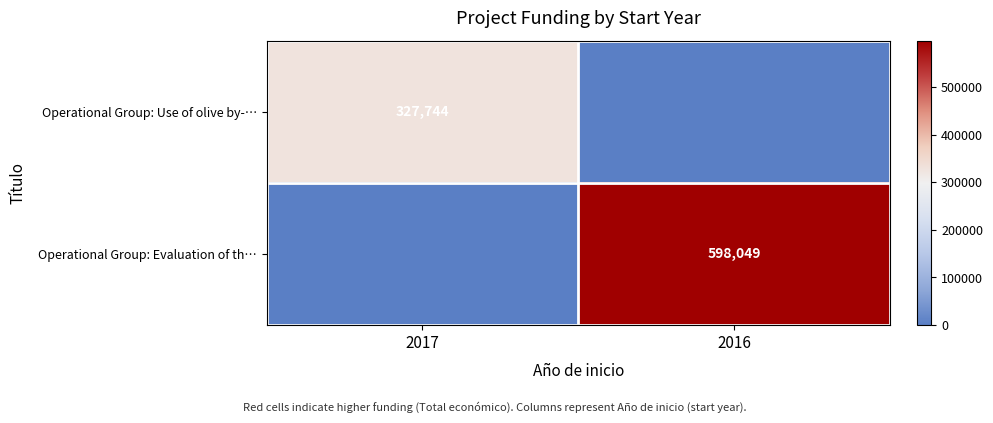

Rank the categories by Operational Group: Evaluation of th… value from lowest to highest.

2017, 2016